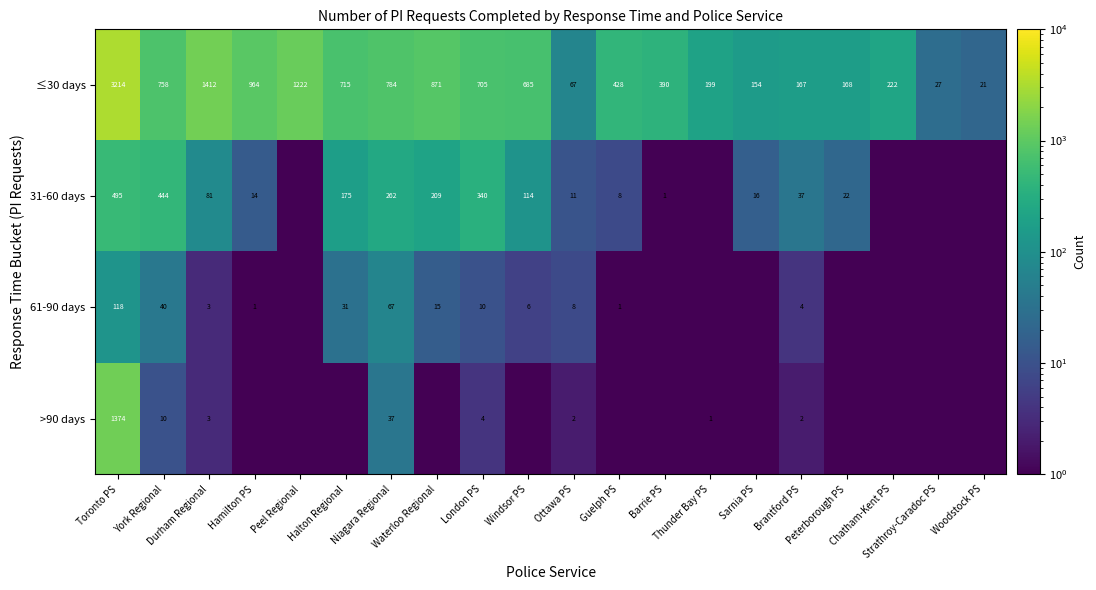

What is the minimum value for ≤30 days?

21.0